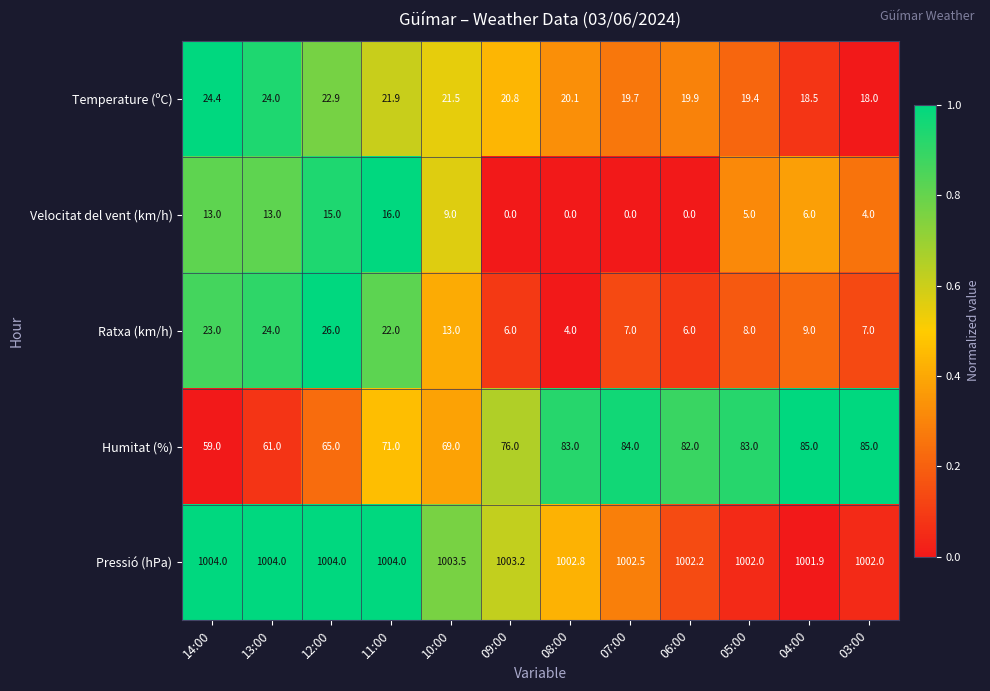

True or false: Pressió (hPa) has a value of 1001.9 at 04:00.

True